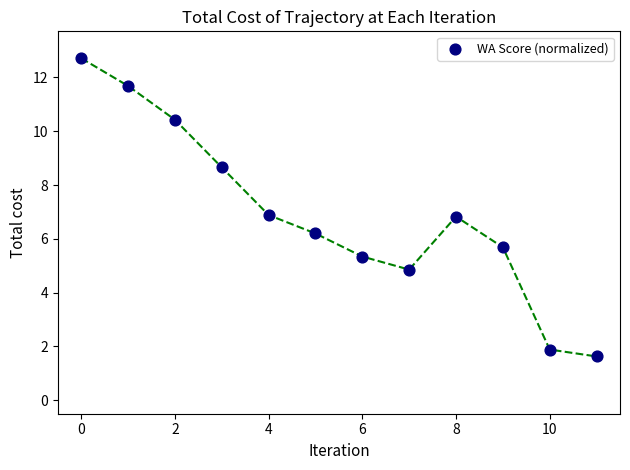

What is the average Y value?

6.9